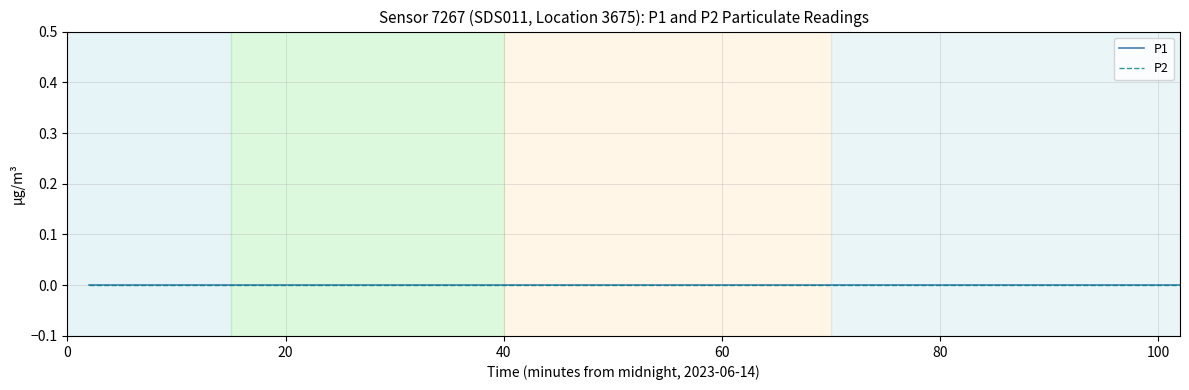

Is this an area chart (filled region under the line)?

No